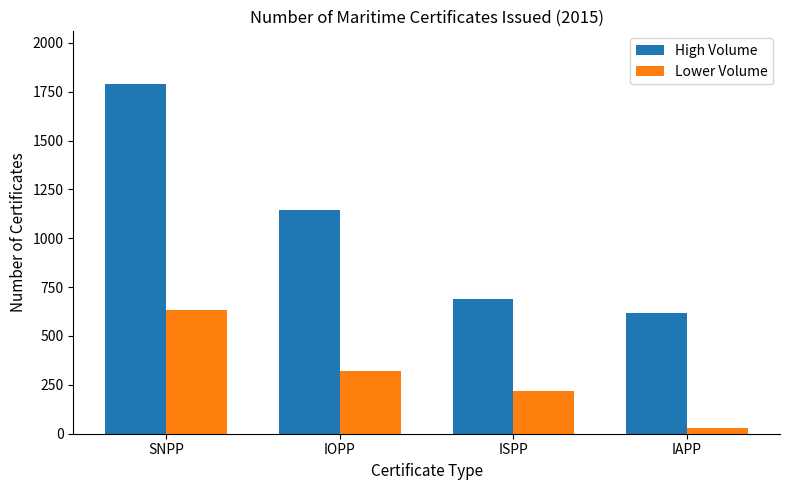

What is the label of the 3rd bar from the left?

ISPP